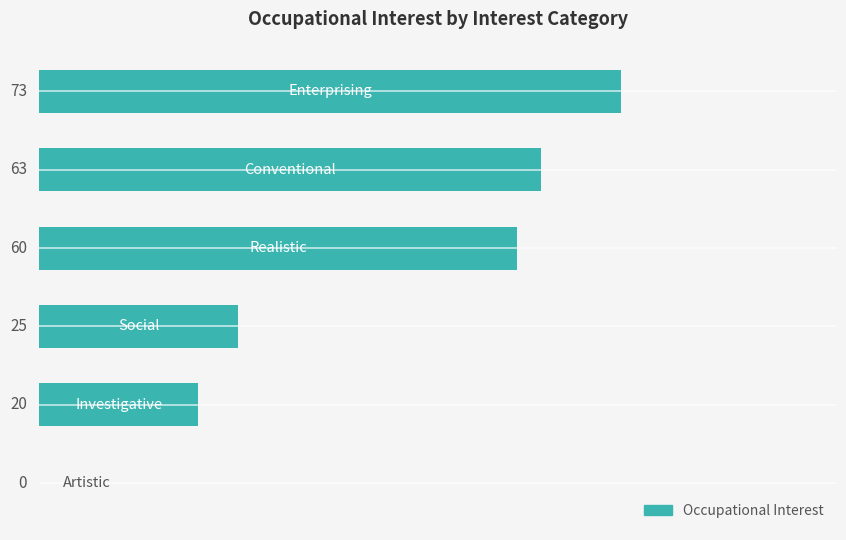

What is the sum of all values?

241